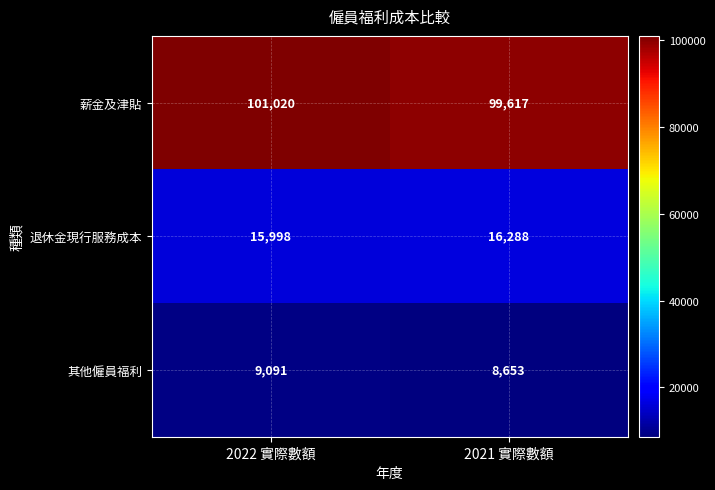

True or false: 薪金及津貼 has a value of 99617 at 2021 實際數額.

True